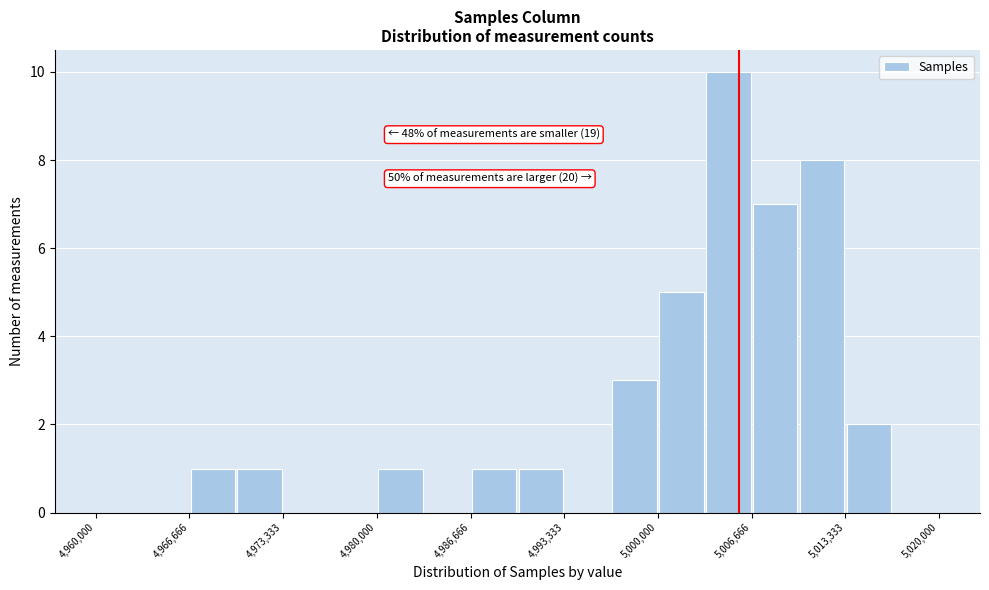

Read against the x-axis, roughly where is the centre of the tallest bar?

5005000